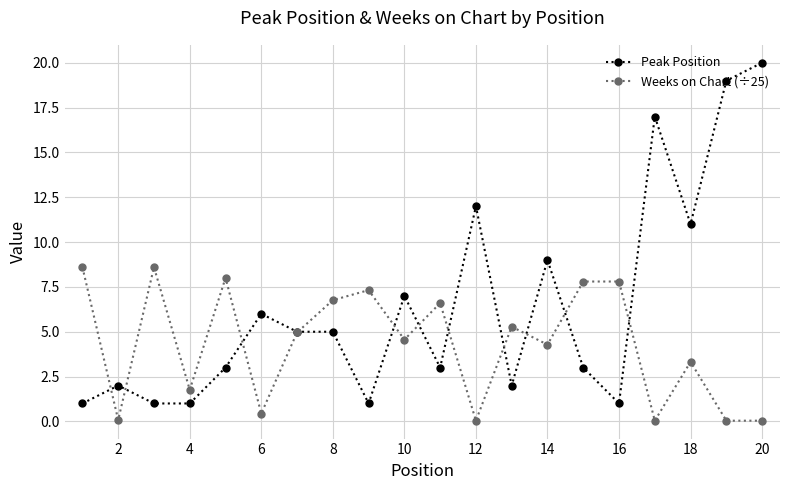

Rank the series by their average value, from highest to lowest.

Peak Position, Weeks on Chart (÷25)